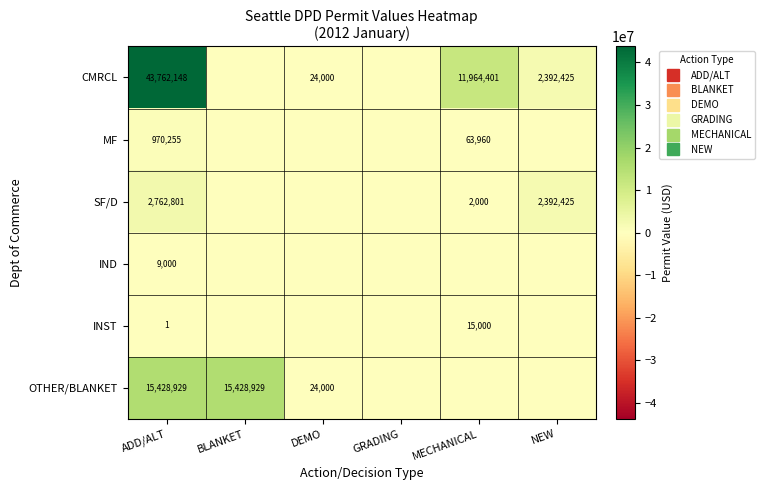

Rank the series by their maximum value, from highest to lowest.

CMRCL, OTHER/BLANKET, SF/D, MF, INST, IND